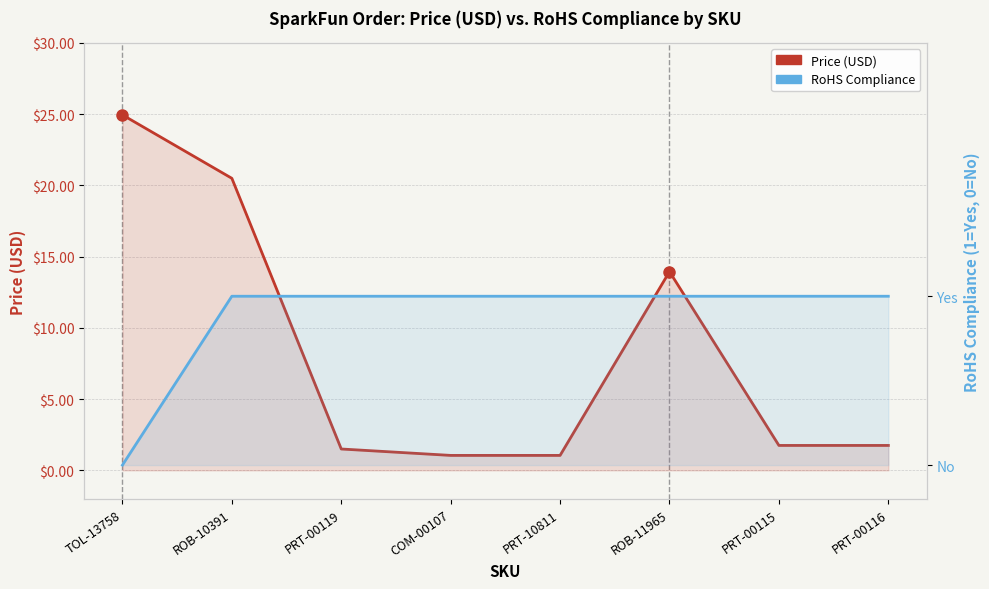

What is the value of the RoHS Compliance point at the 8th from the left?

1.0